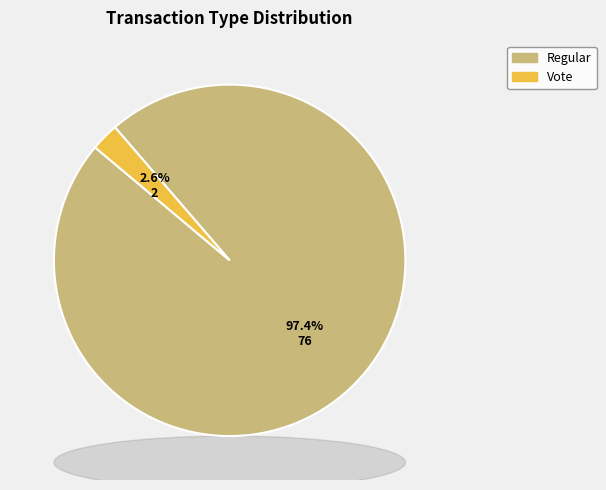

Between Regular and Vote, which is larger?

Regular